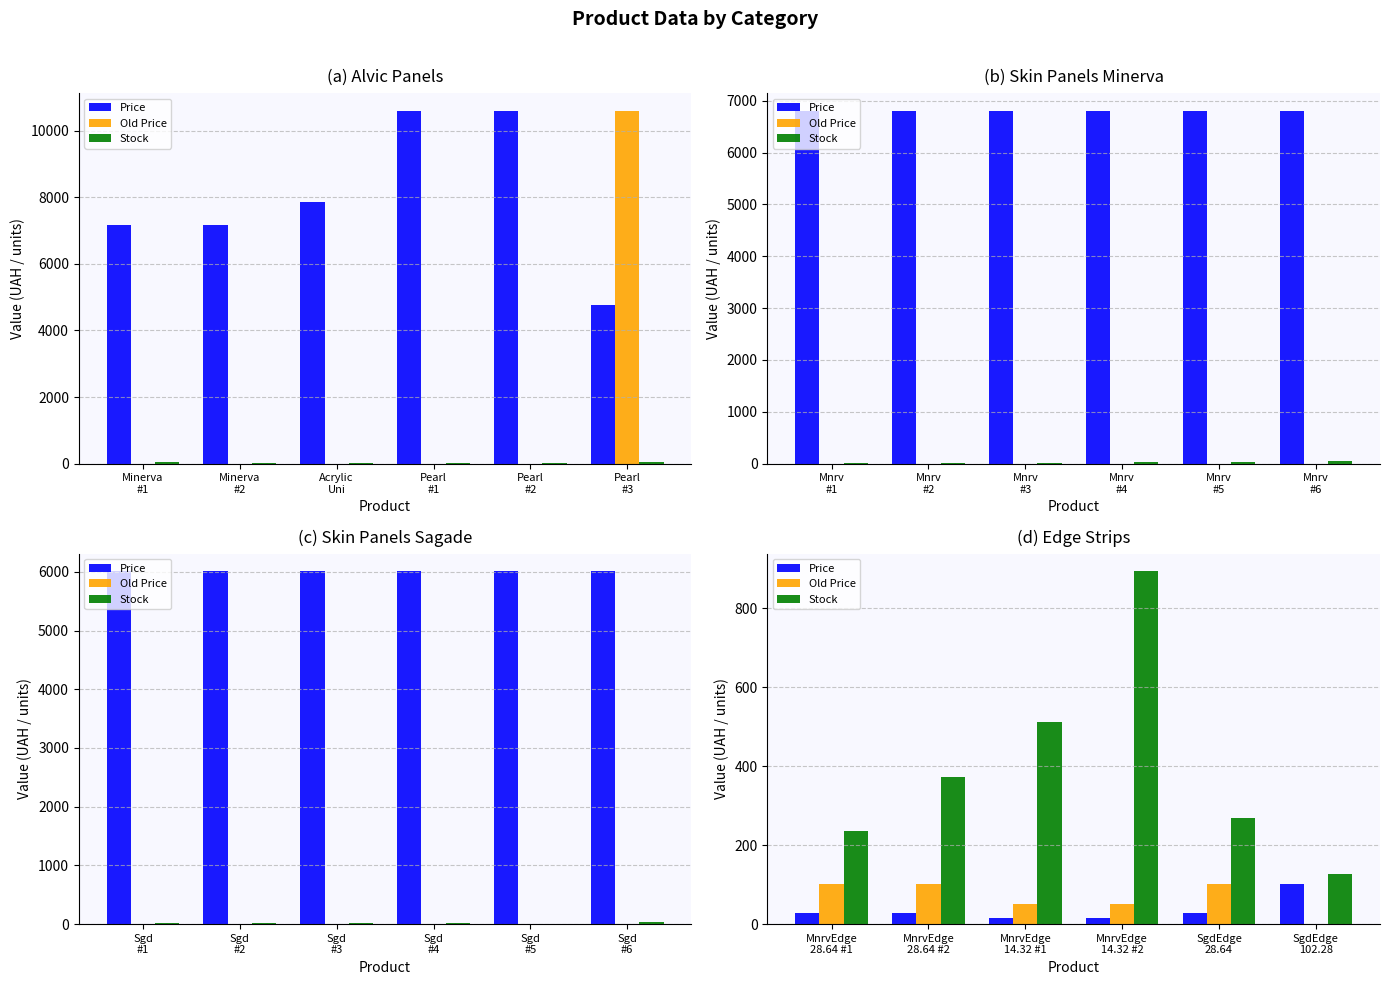

How many series are shown in this chart?

3